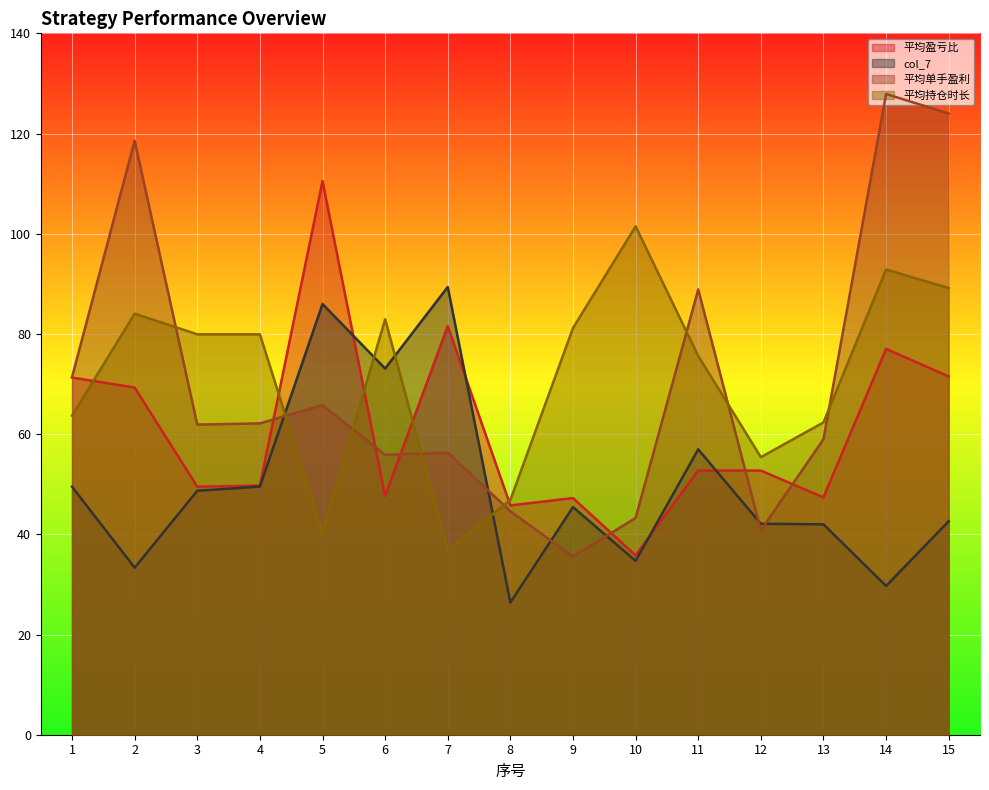

What is the sum of the col_7 values at 8 and 2?

59.7